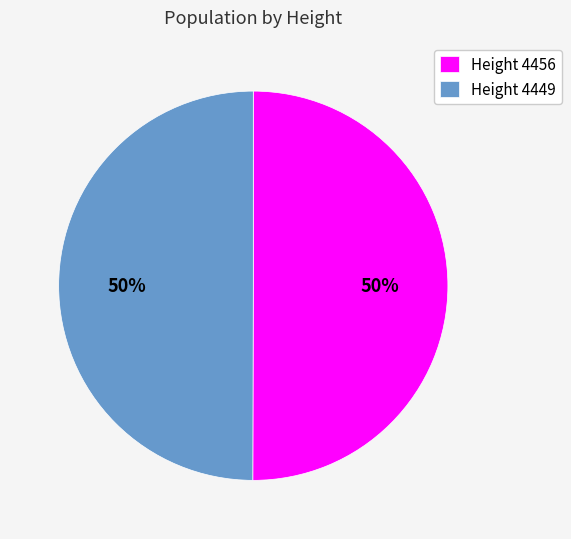

To the nearest percent, what percentage of the pie is Height 4449?

50%